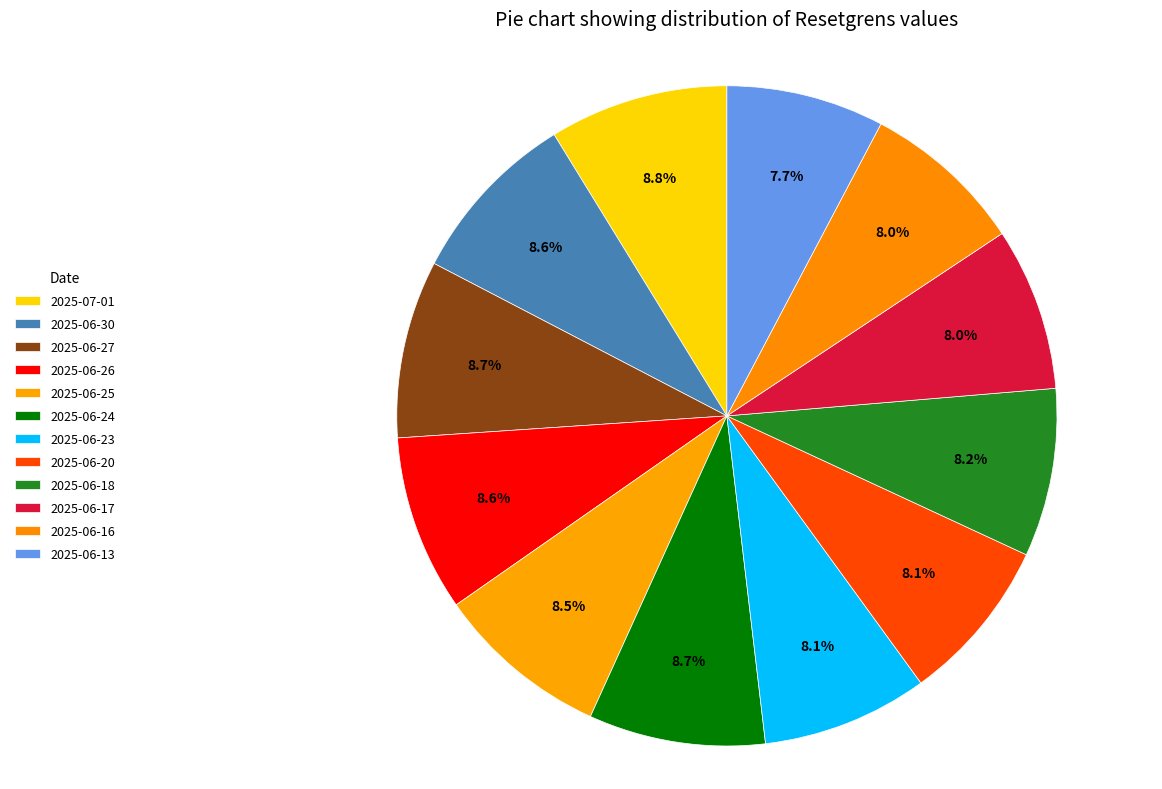

How many slices are in this pie chart?

12